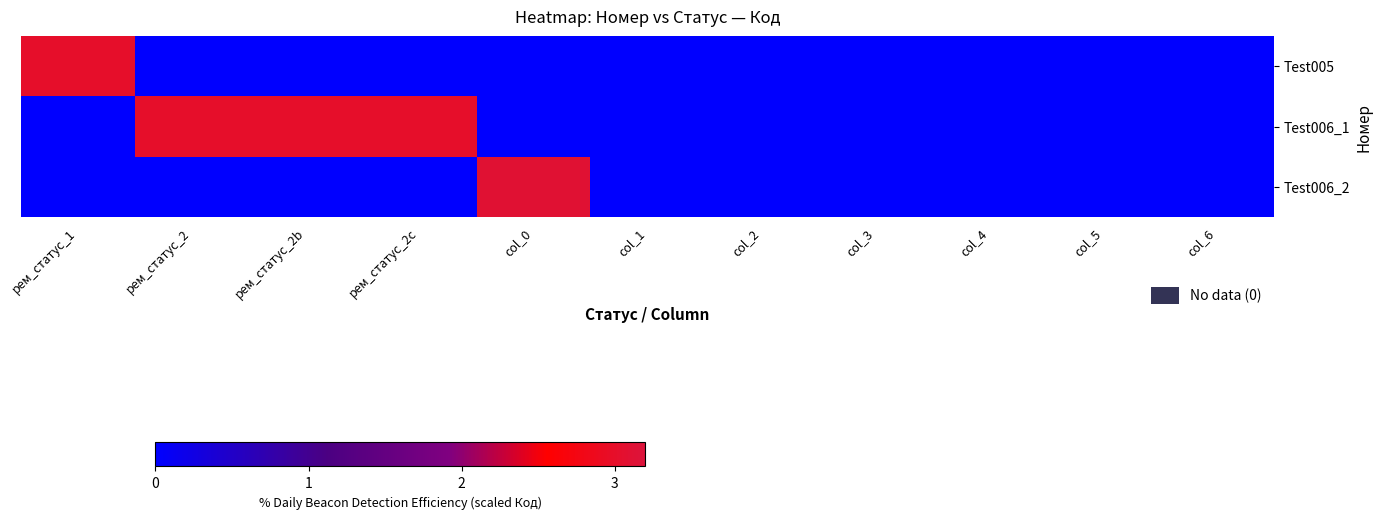

Between col_6 and рем_статус_2, which is larger?

col_6